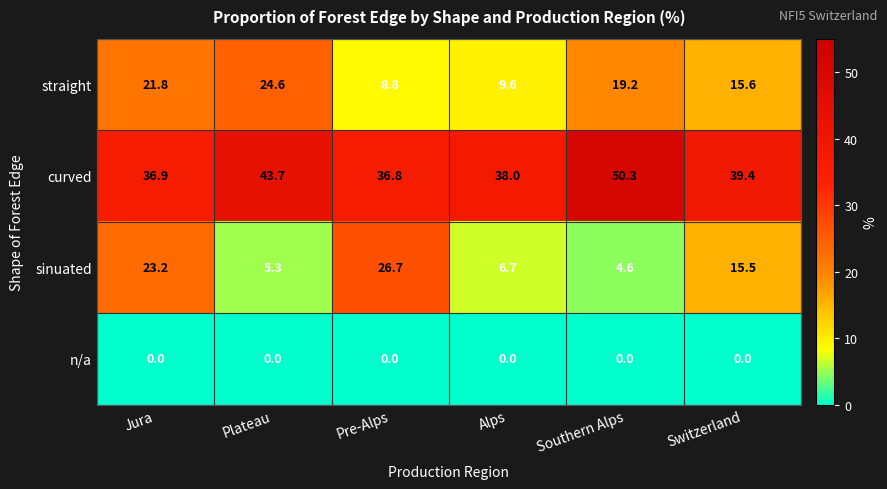

What is the difference between the highest and lowest values at Plateau?

43.7